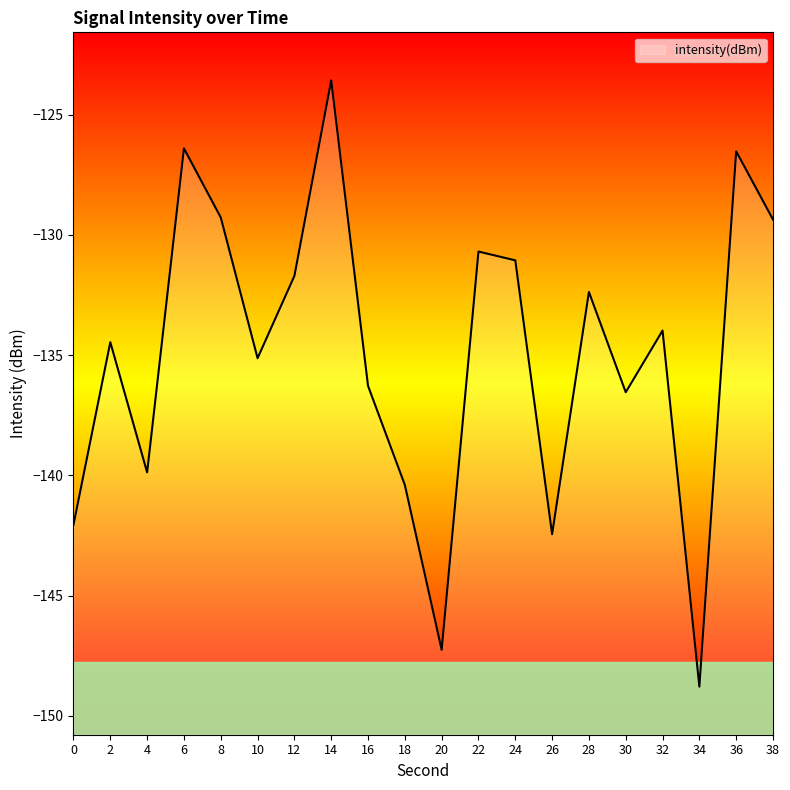

How many lines are shown in the chart?

1